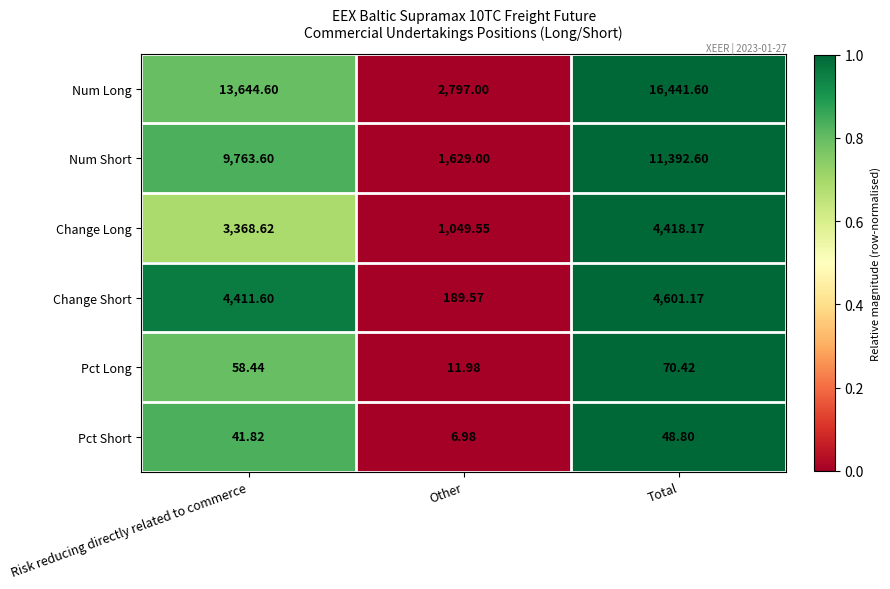

At which label is Pct Short closest to 27?

Risk reducing directly related to commerce